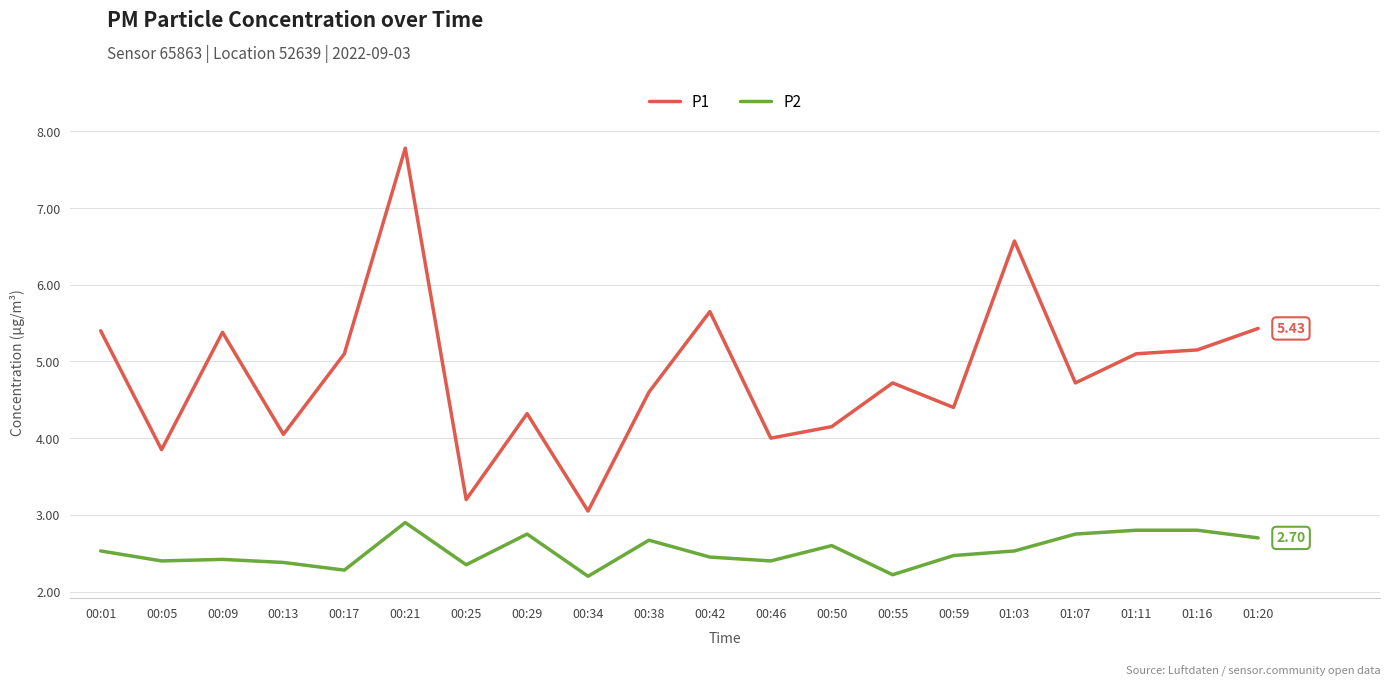

True or false: P1 and P2 intersect in this chart.

False